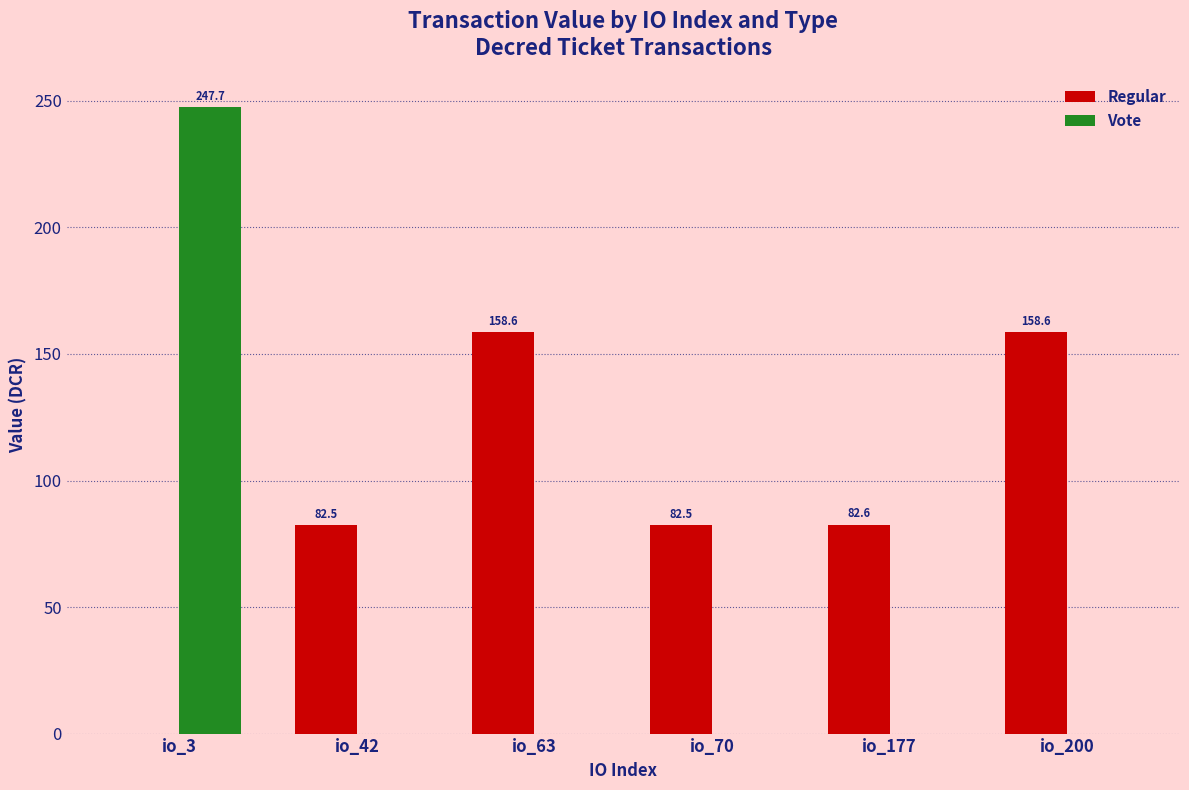

What is the highest value of the Regular series?

158.6